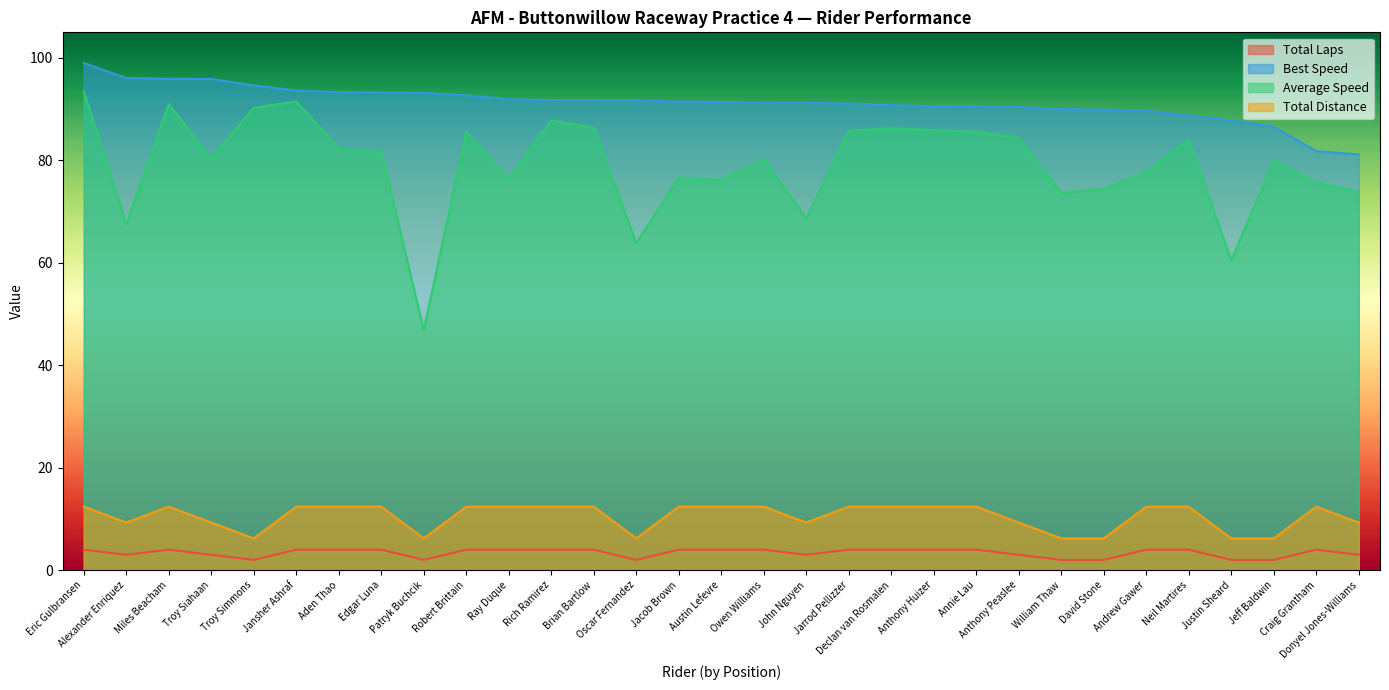

True or false: Total Laps and Best Speed cross at least once.

False